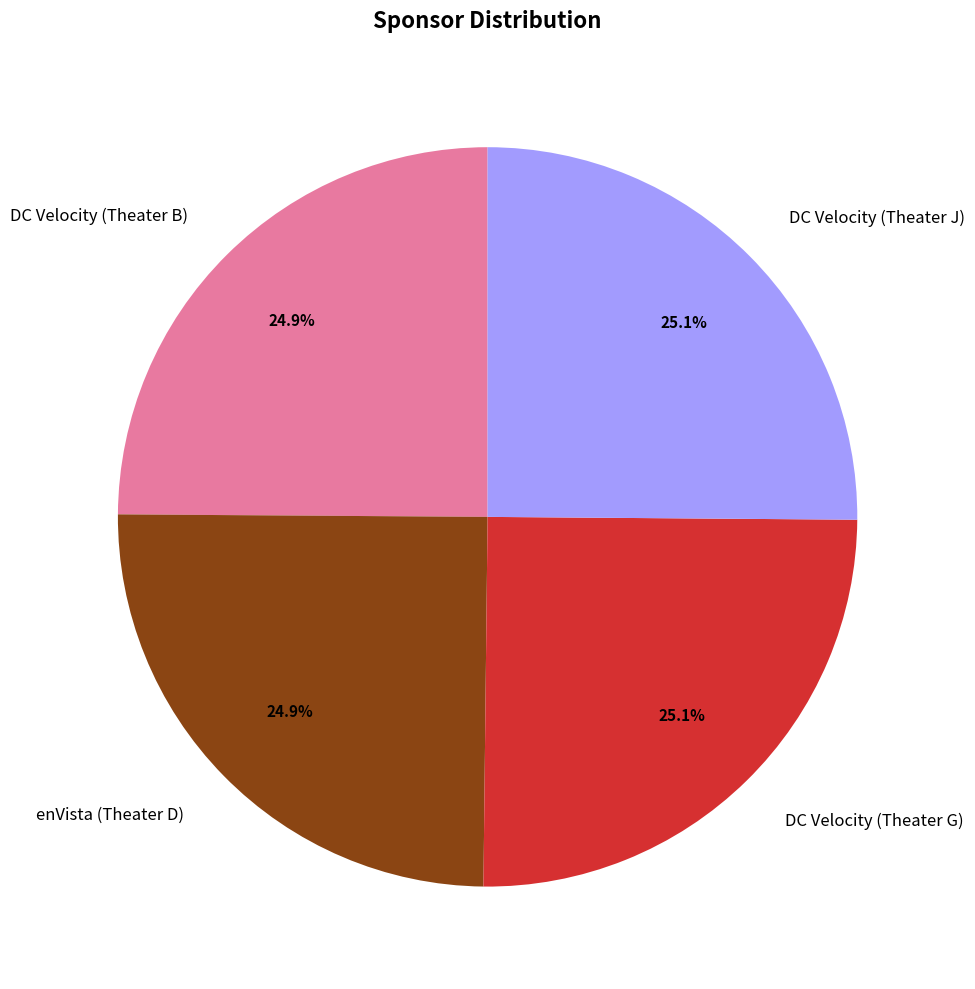

The DC Velocity (Theater J) slice represents 35% of the pie. True or false?

False